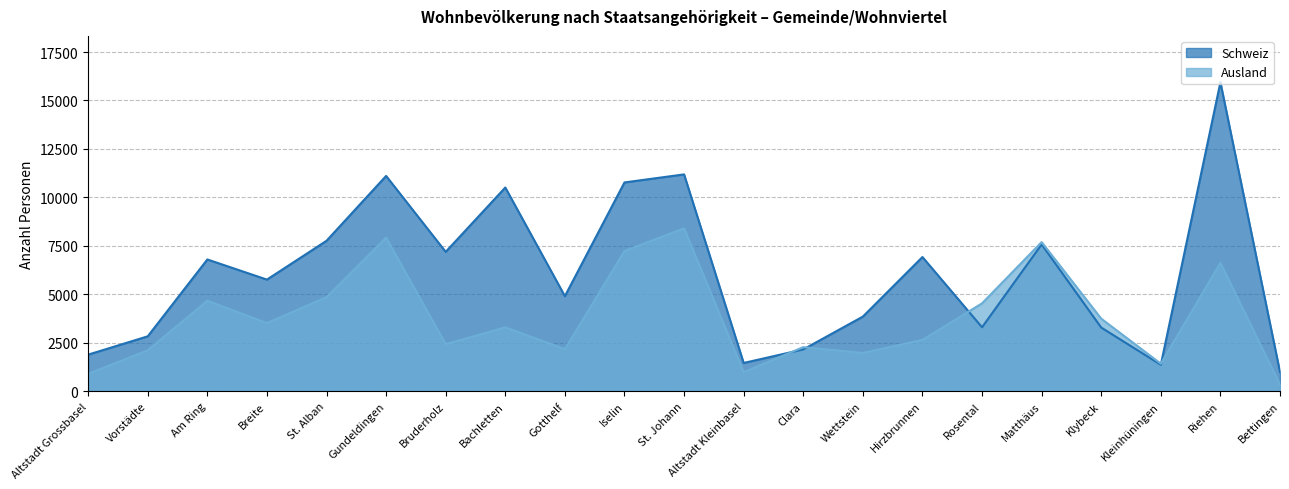

What is the label of the 17th point from the left?

Matthäus